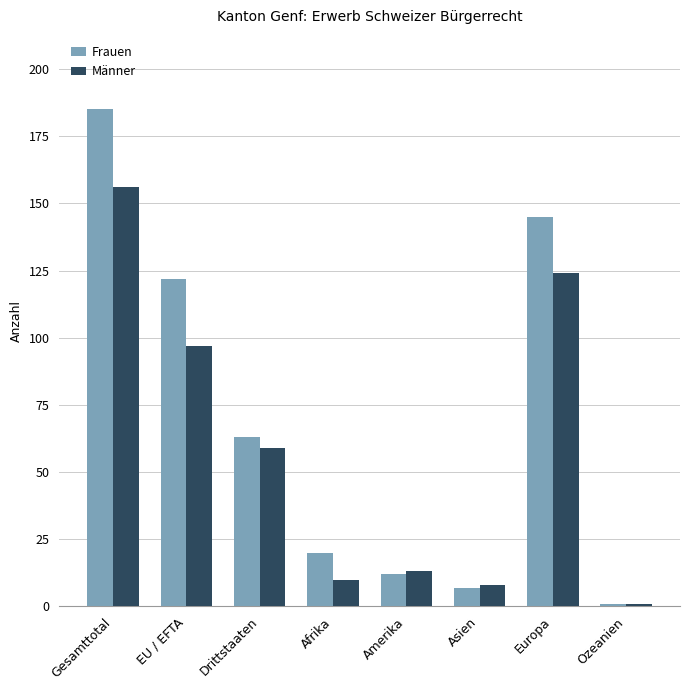

Reading left to right, list all the values displayed in this chart.

Frauen: Gesamttotal=185	EU / EFTA=122	Drittstaaten=63	Afrika=20	Amerika=12	Asien=7	Europa=145	Ozeanien=1
Männer: Gesamttotal=156	EU / EFTA=97	Drittstaaten=59	Afrika=10	Amerika=13	Asien=8	Europa=124	Ozeanien=1